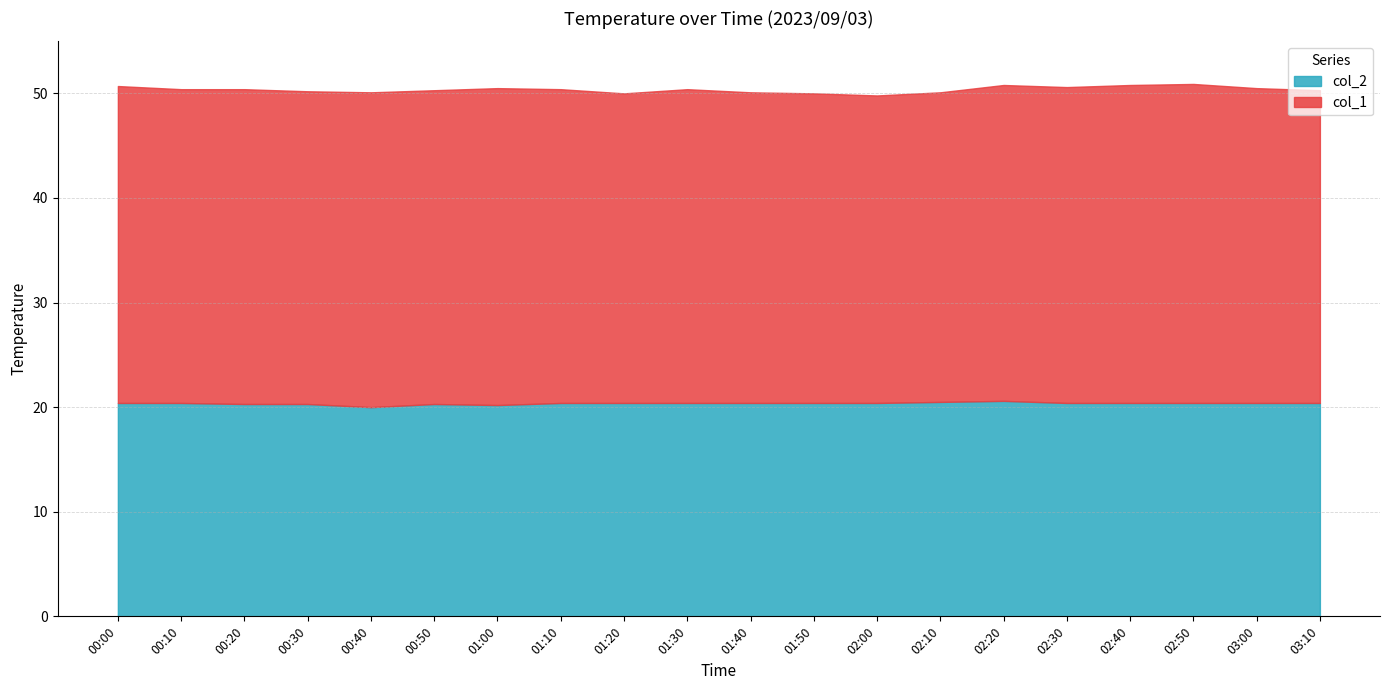

Which category has the lowest value in the col_2 series?

00:40